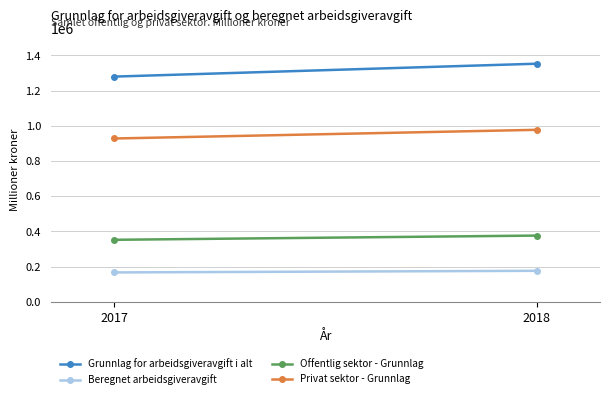

The value of Privat sektor - Grunnlag at 2018 is 402063. True or false?

False